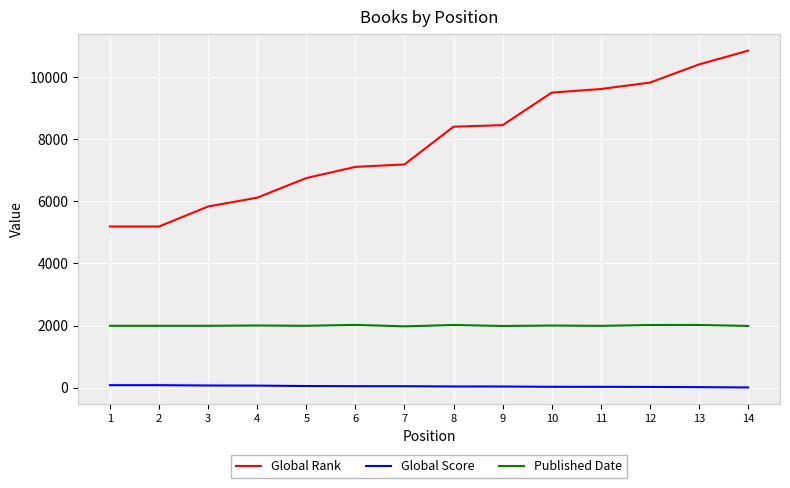

True or false: Published Date and Global Rank intersect in this chart.

False